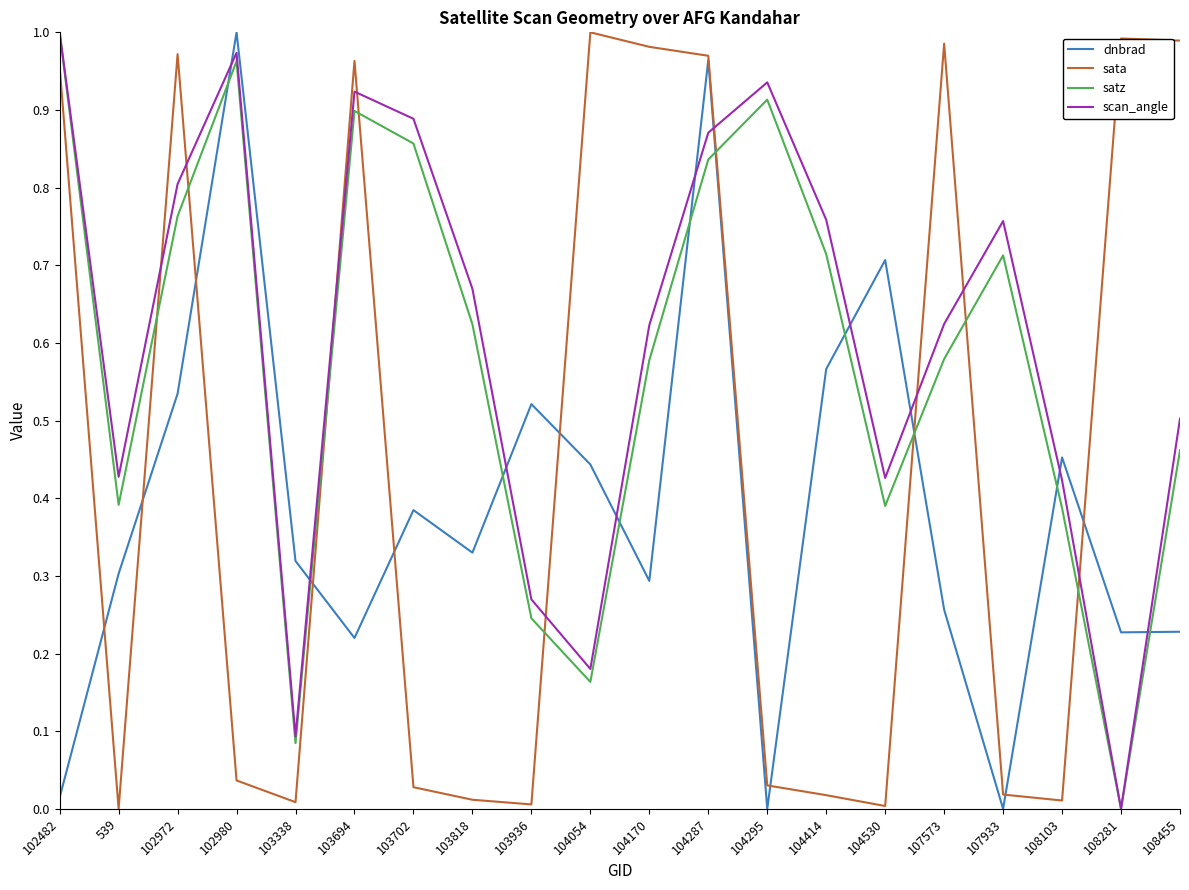

True or false: scan_angle has a value of 0.5 at 108281.

False